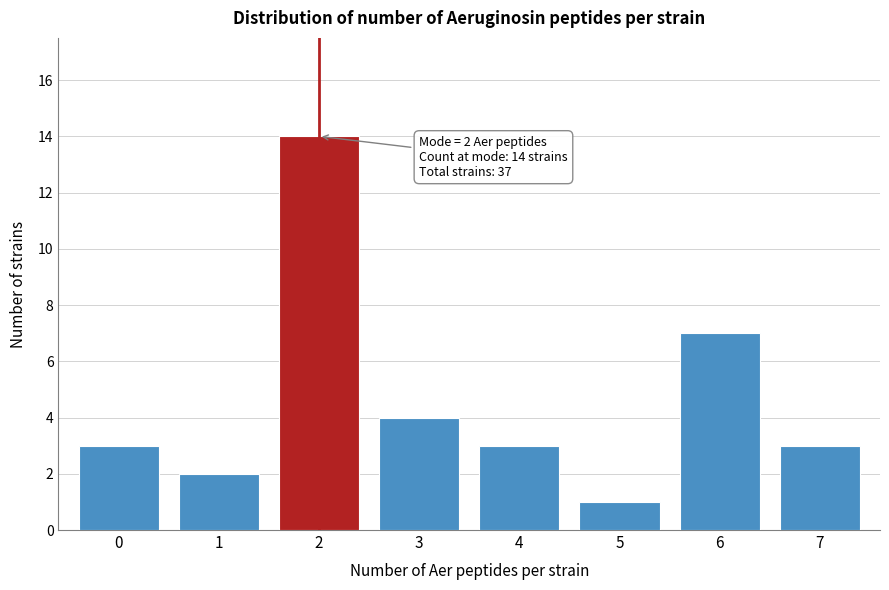

Reading left to right, transcribe all the data shown in this chart.

0=3	1=2	2=14	3=4	4=3	5=1	6=7	7=3